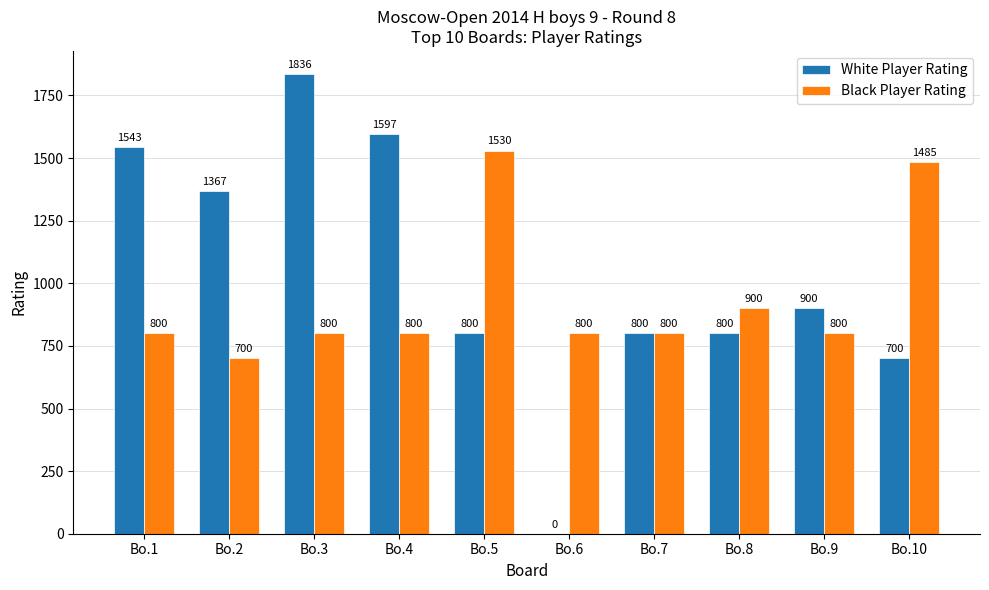

How many groups of bars are there?

10